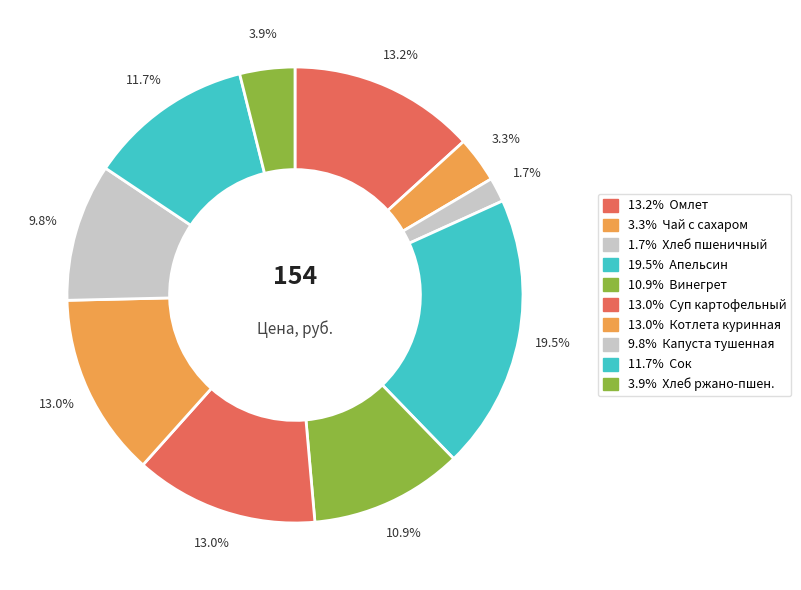

Which slice is the smallest?

Хлеб пшеничный